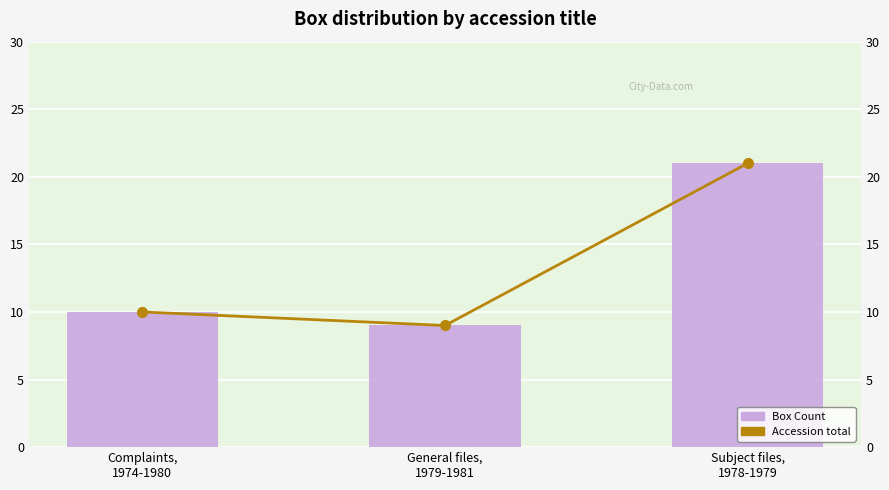

Rank the series by their maximum value, from lowest to highest.

Box Count, Accession total